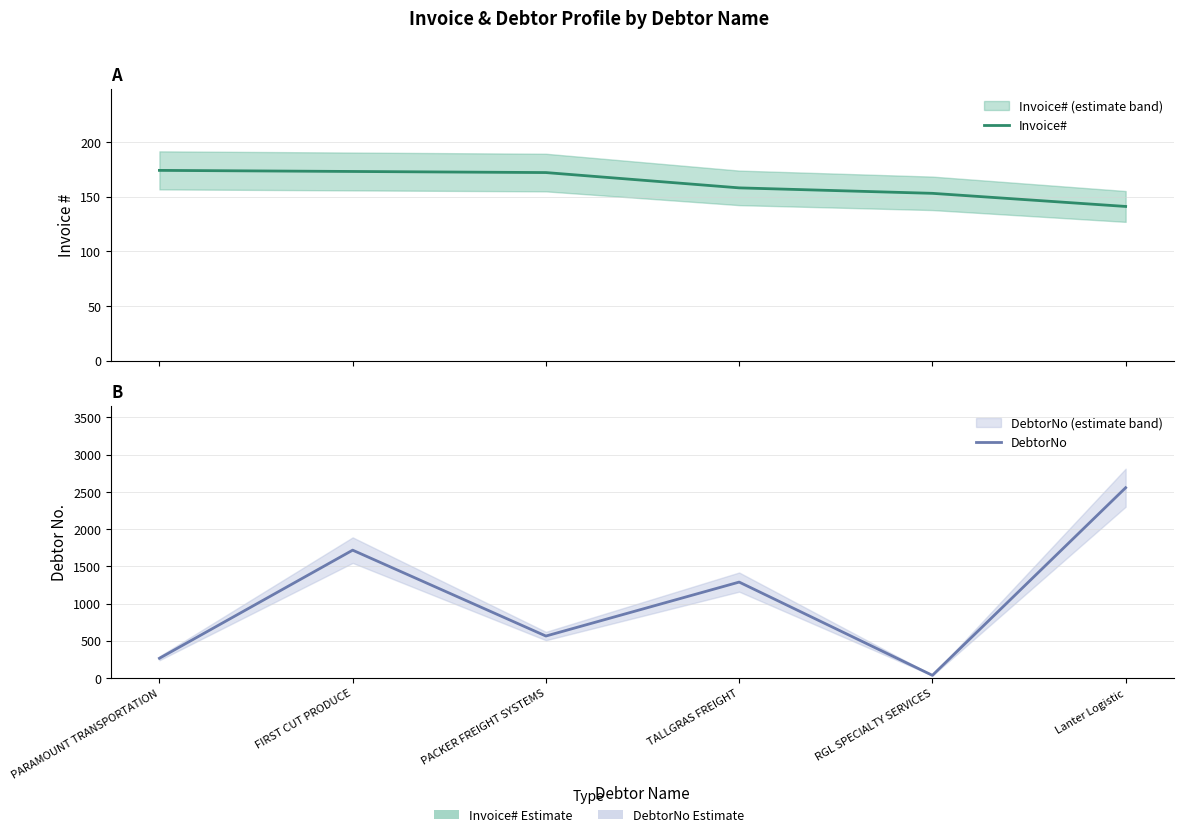

Which series has the largest total across all categories?

DebtorNo